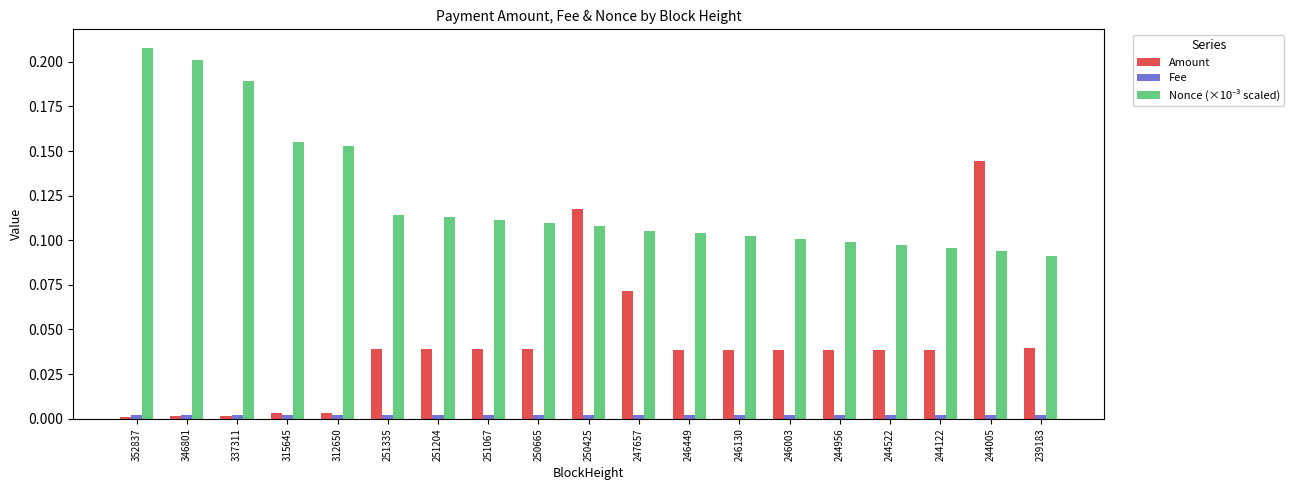

Which series has the widest spread of values?

Amount